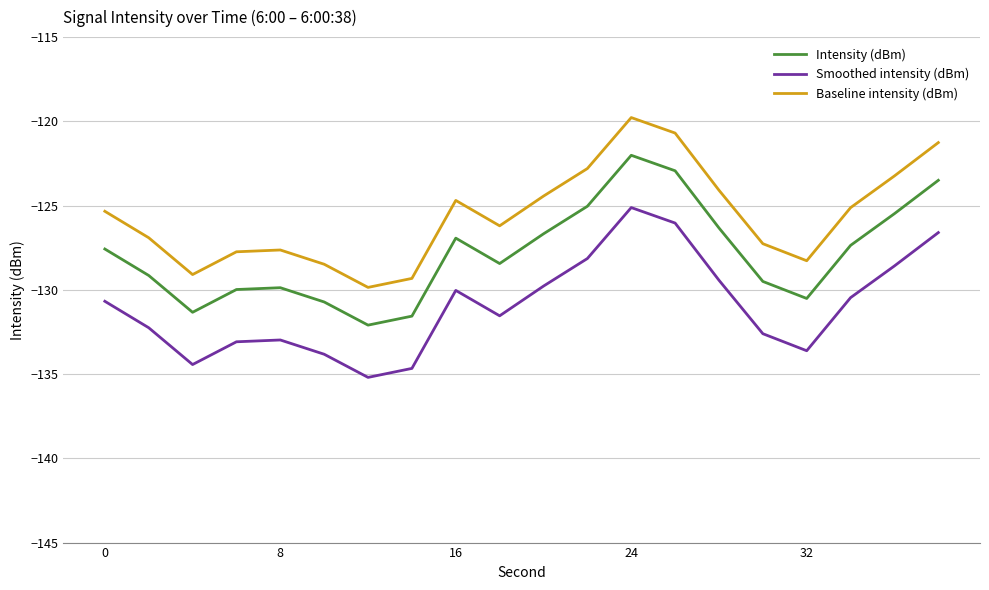

True or false: Intensity (dBm) and Smoothed intensity (dBm) intersect in this chart.

False